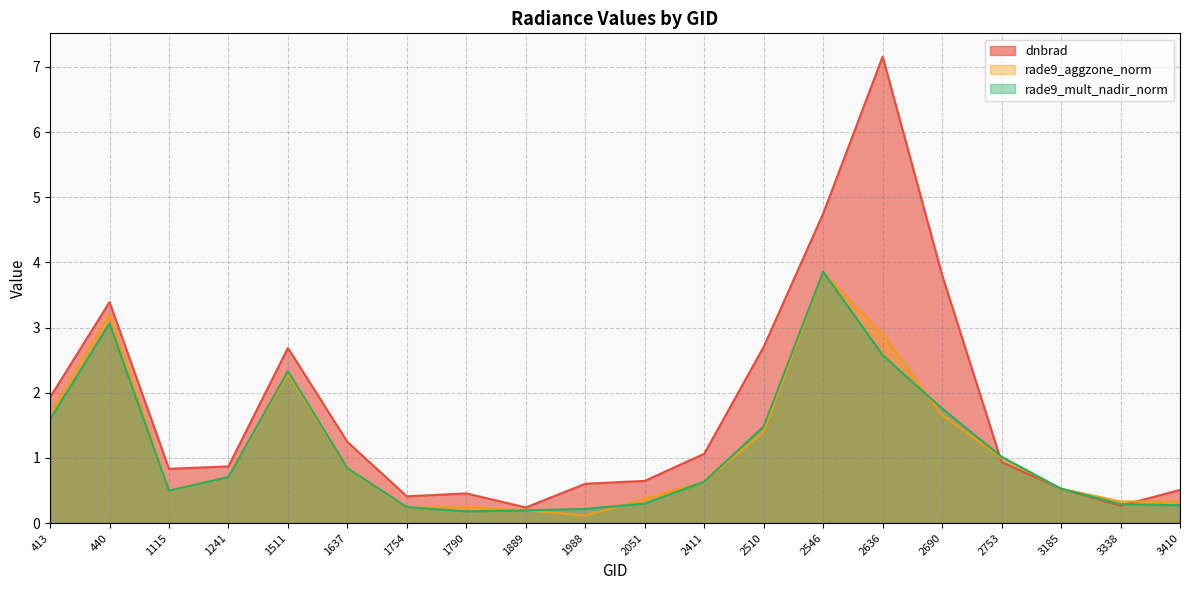

The rade9_aggzone_norm series shows 0.4 at 2051. True or false?

True